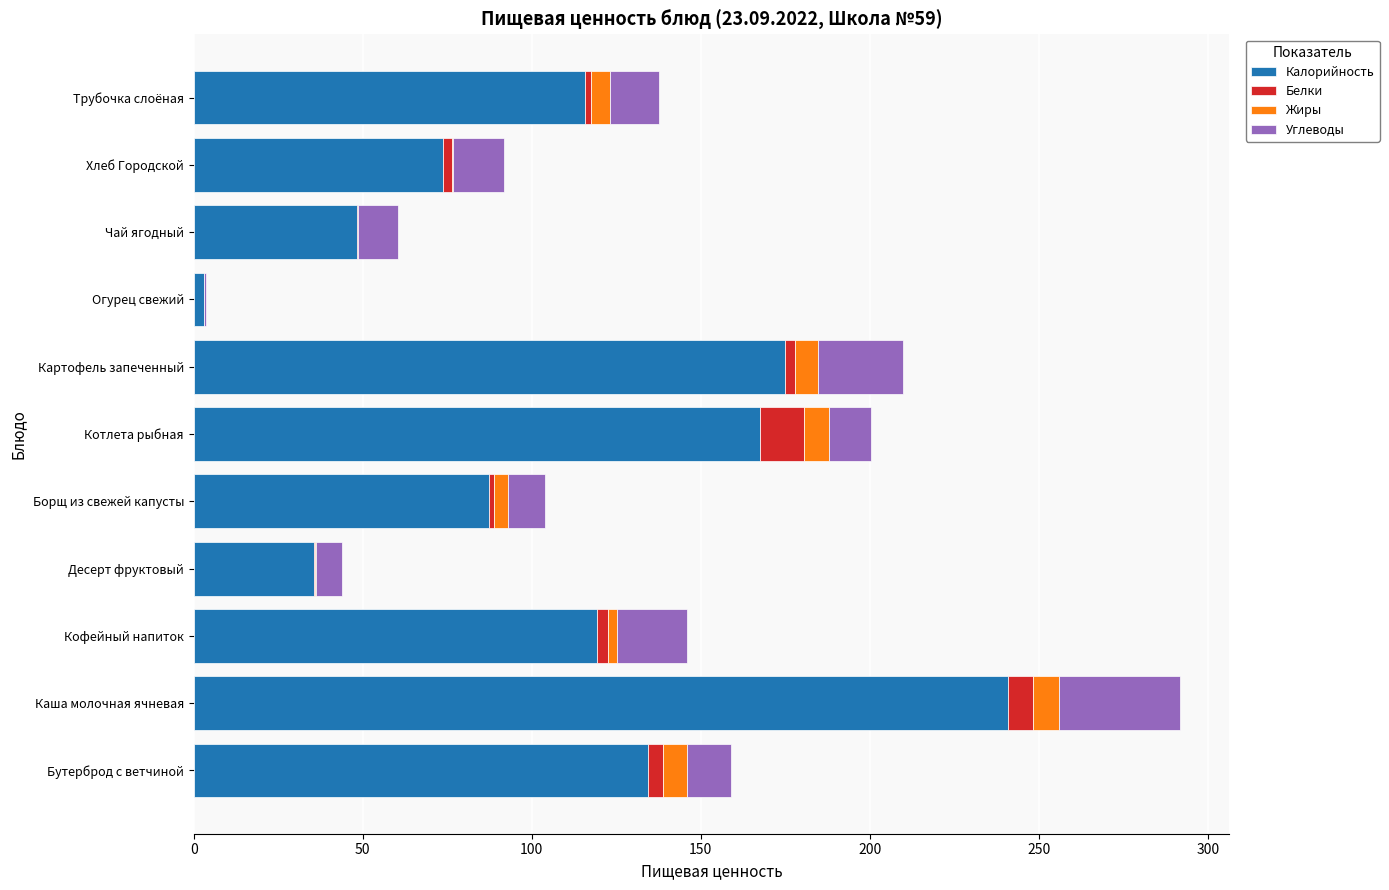

True or false: Калорийность has a value of 48.3 at Чай ягодный.

True